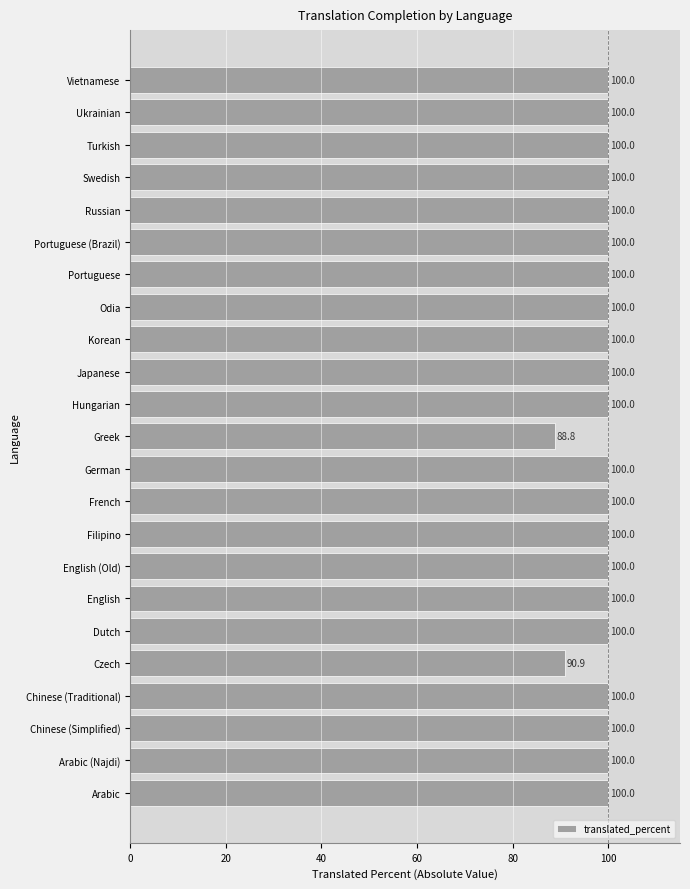

Reading bottom to top, extract all data points from this chart.

100.0	100.0	100.0	100.0	90.9	100.0	100.0	100.0	100.0	100.0	100.0	88.8	100.0	100.0	100.0	100.0	100.0	100.0	100.0	100.0	100.0	100.0	100.0